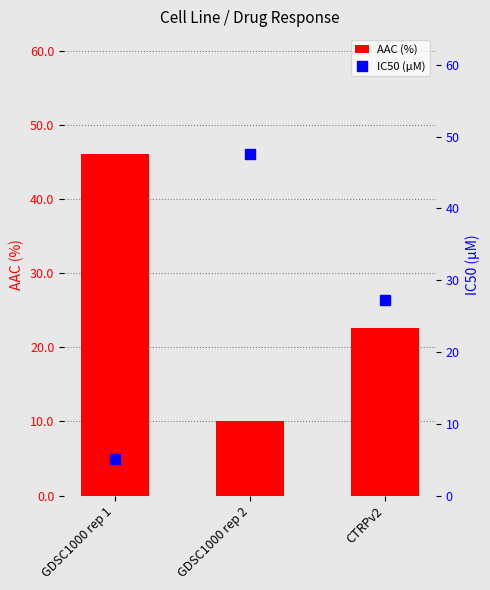

Between GDSC1000 rep 2 and CTRPv2, which series saw the biggest shift?

IC50 (µM)